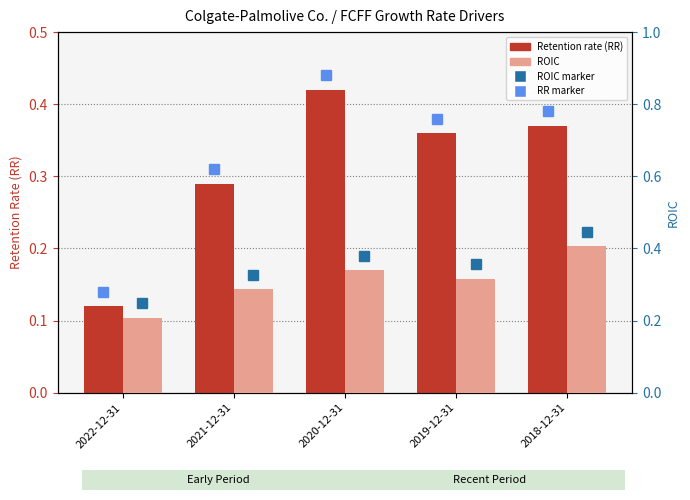

List the labels in order of Return on invested capital (ROIC) value, largest first.

2018-12-31, 2020-12-31, 2019-12-31, 2021-12-31, 2022-12-31